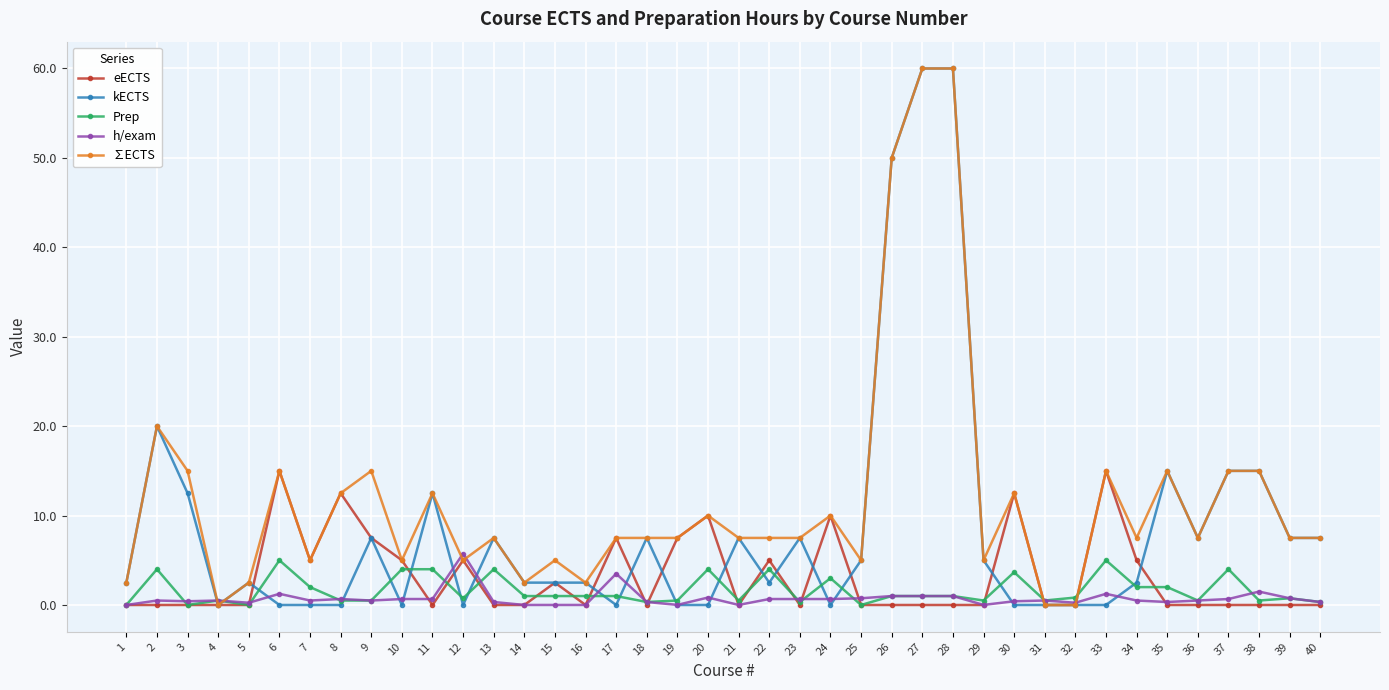

What is the greatest value displayed?

60.0